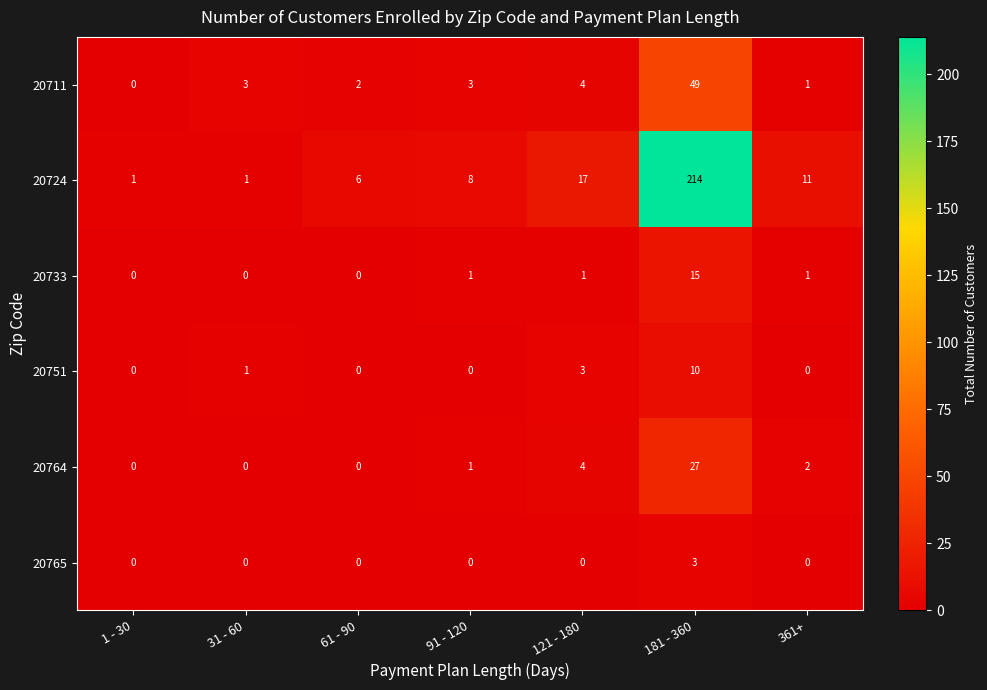

Count the number of data series in this chart.

6